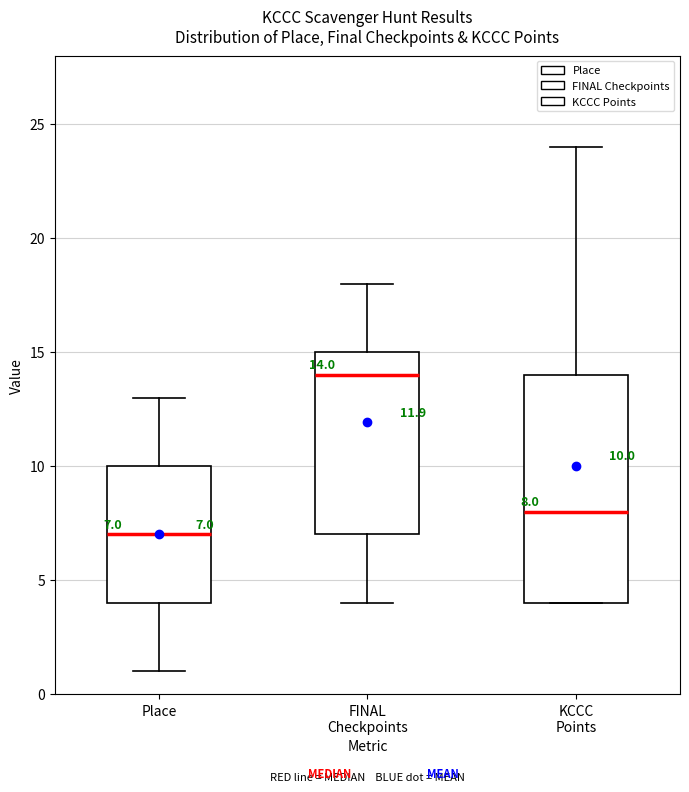

Which box has the highest median line?

FINAL Checkpoints